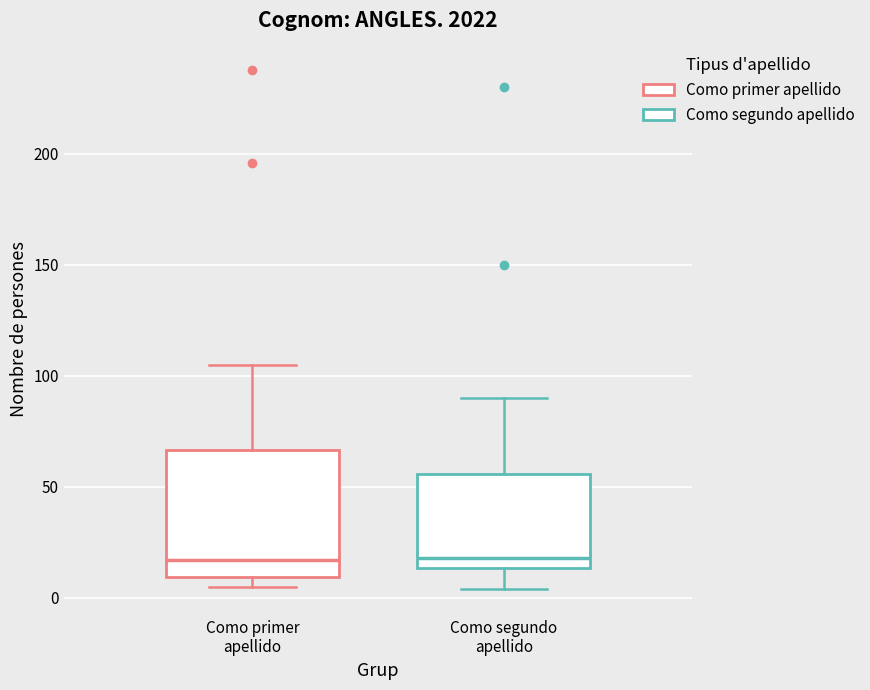

Which box is the tallest, from its lower edge to its upper edge?

Como primer apellido